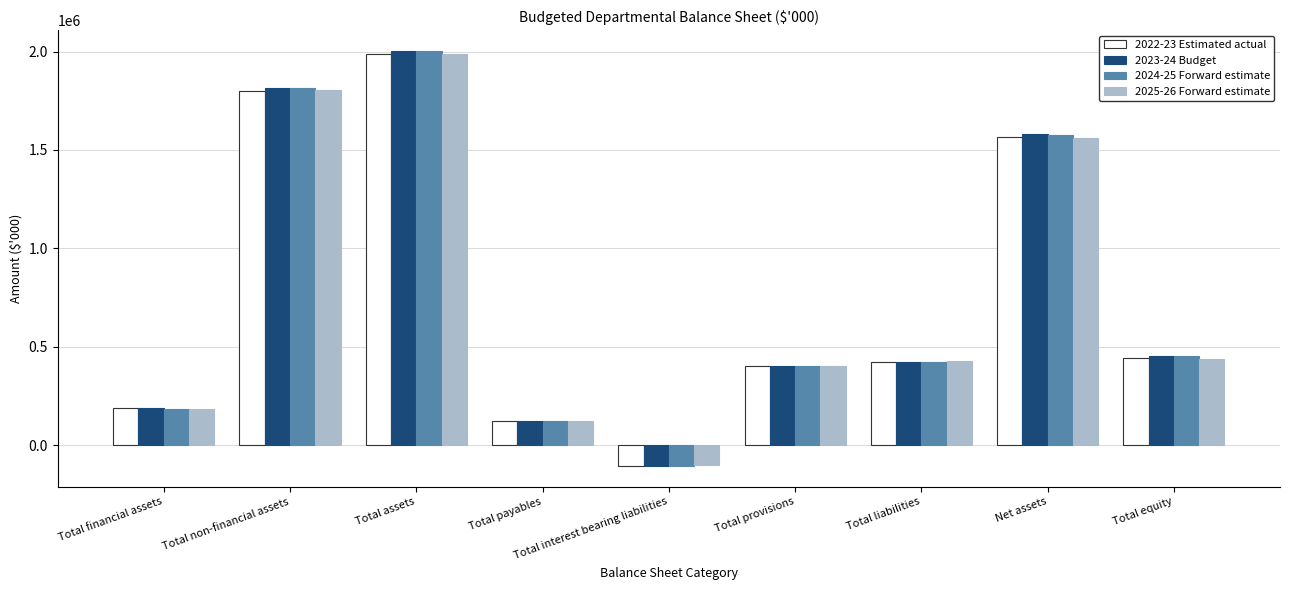

Which series changed the most between Total financial assets and Total provisions?

2025-26 Forward estimate